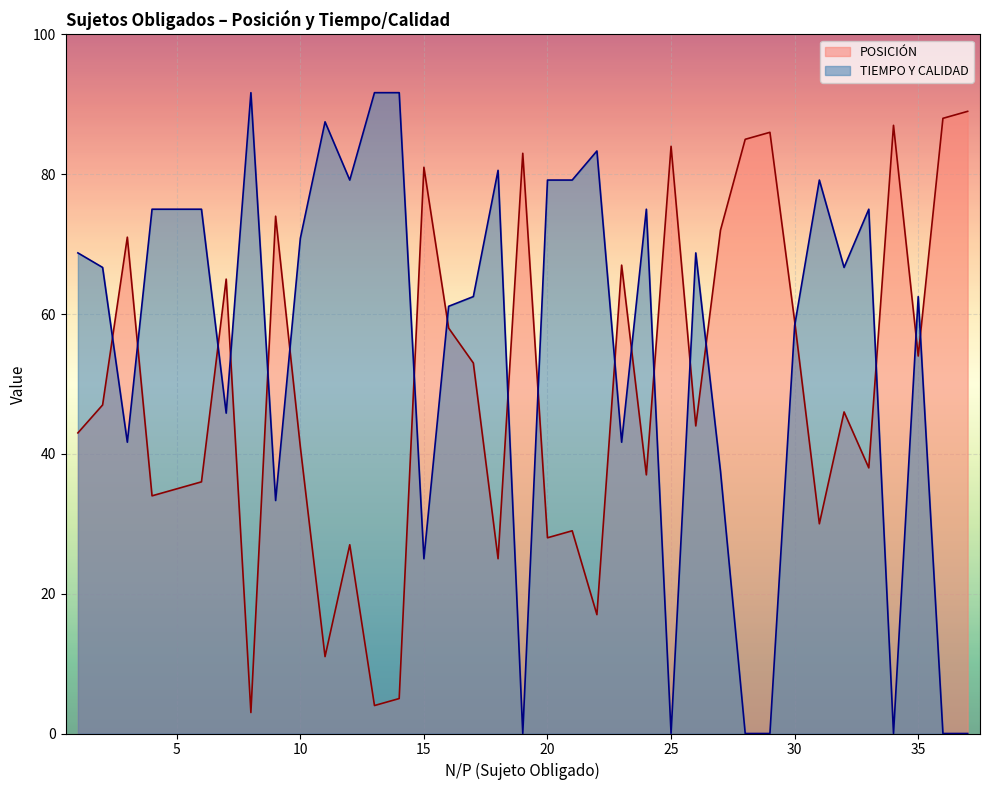

At which label does POSICIÓN first exceed 46?

2